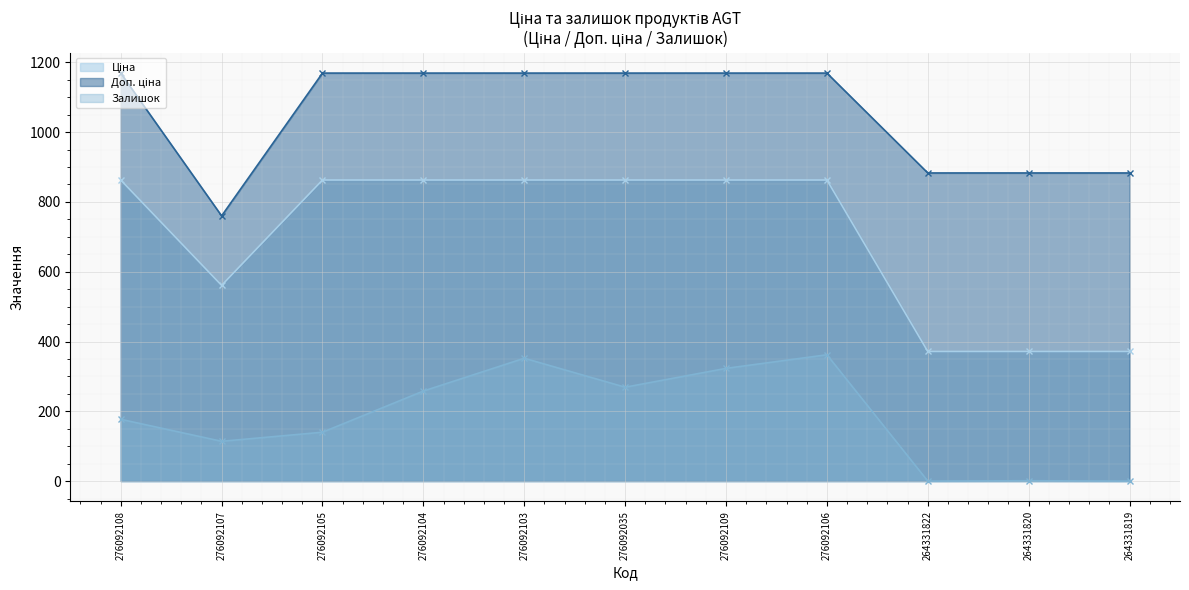

What is the difference between the maximum and minimum values in the Доп. ціна series?

409.2